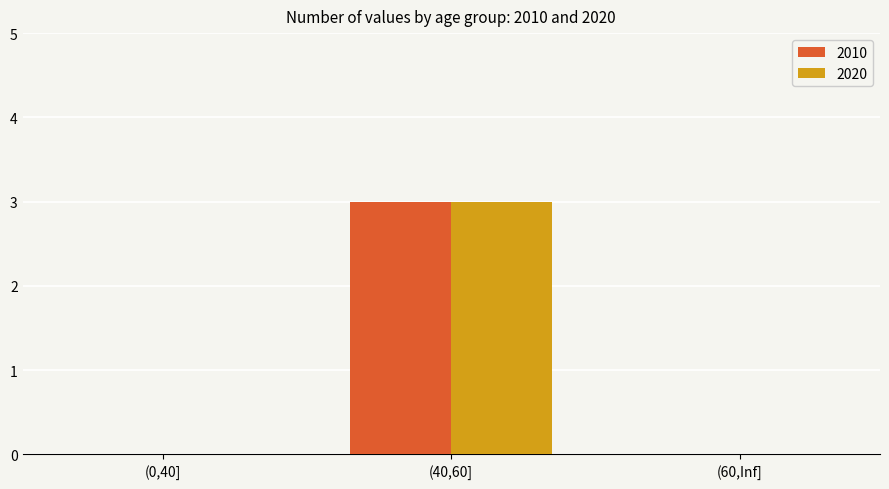

How many data points does each series have?

3